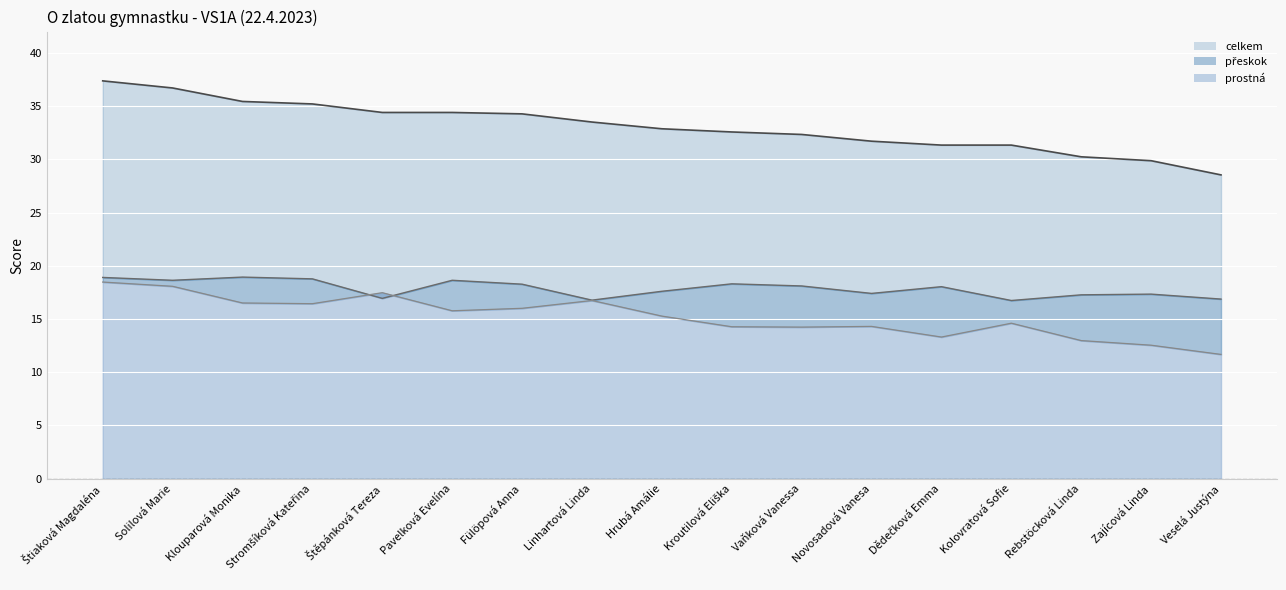

At which label does přeskok line reach its peak?

Klouparová Monika